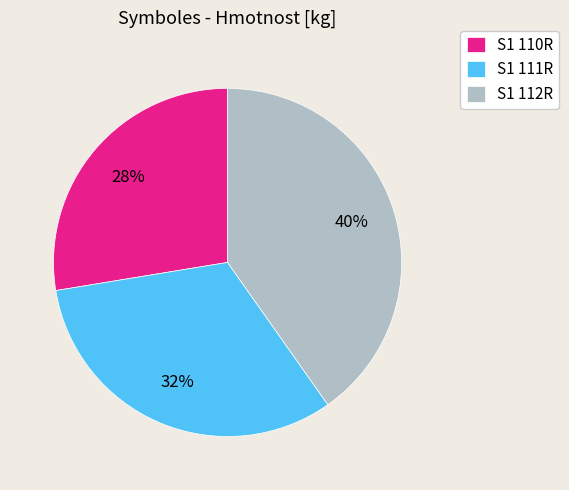

Is there any slice that represents more than half of the pie?

No